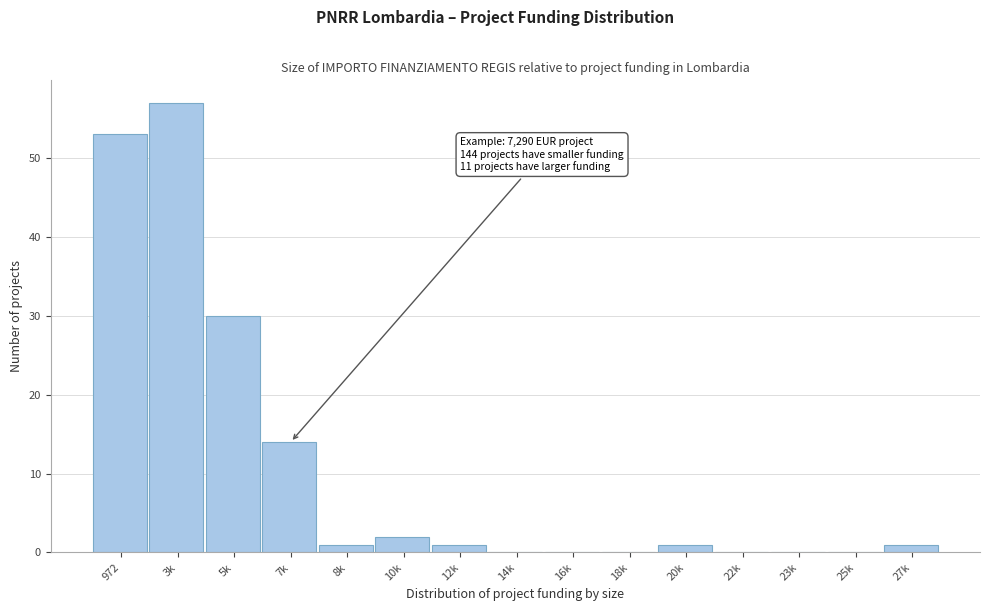

Reading left to right, extract all data points from this chart.

972=53	3k=57	5k=30	7k=14	8k=1	10k=2	12k=1	14k=0	16k=0	18k=0	20k=1	22k=0	23k=0	25k=0	27k=1